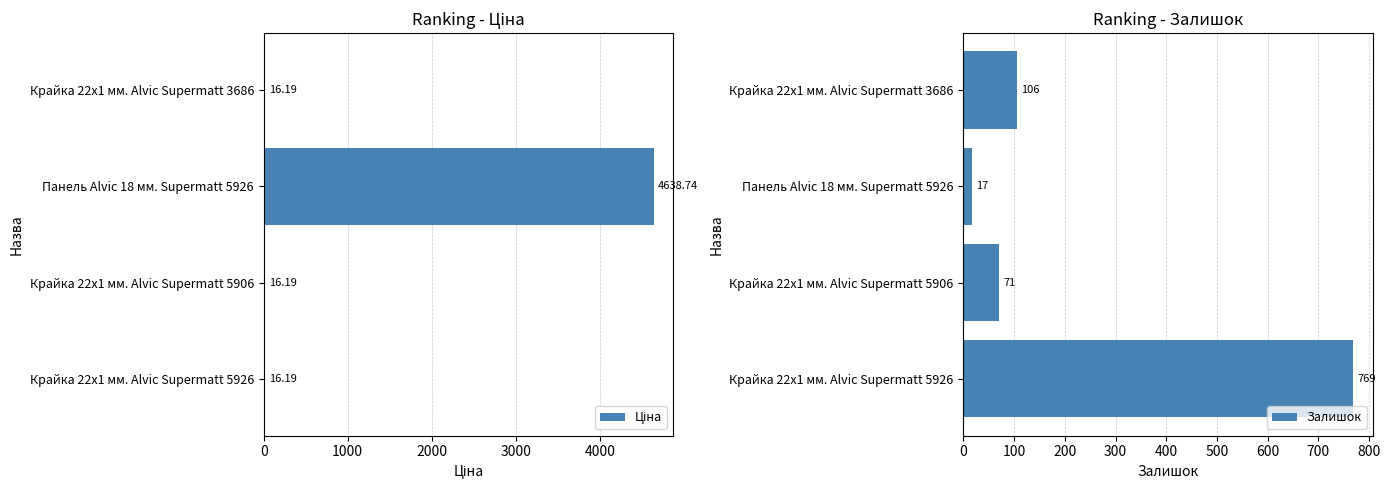

How many series are shown in this chart?

2